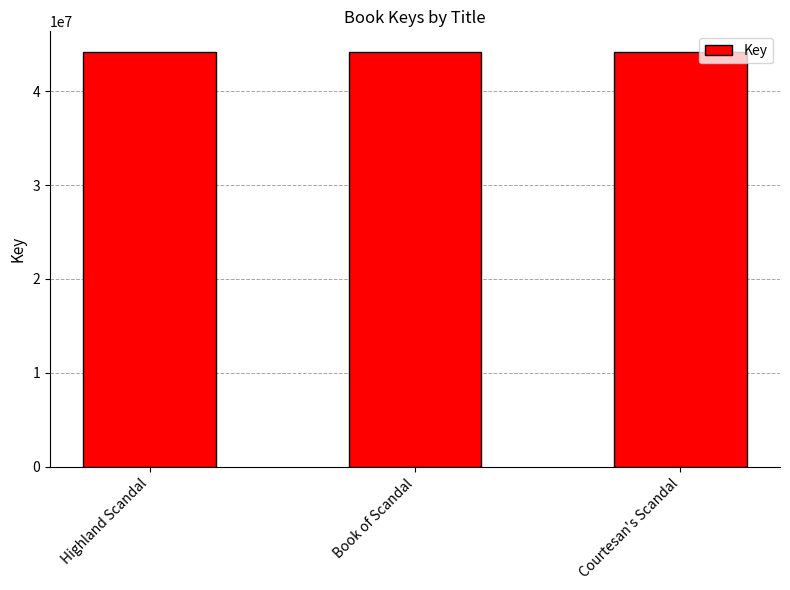

What is the greatest value displayed?

44159432